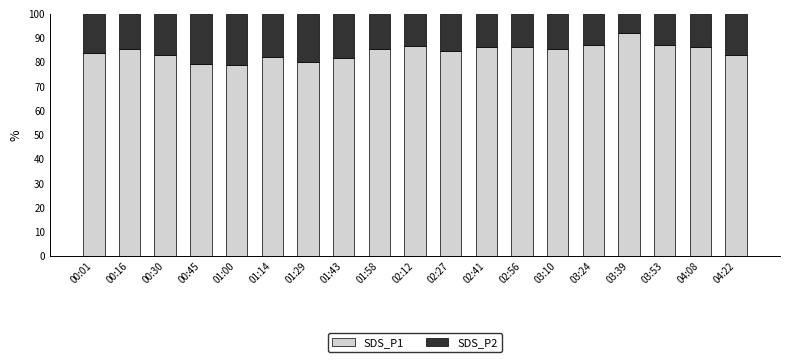

What is the minimum value for SDS_P1?

79.0